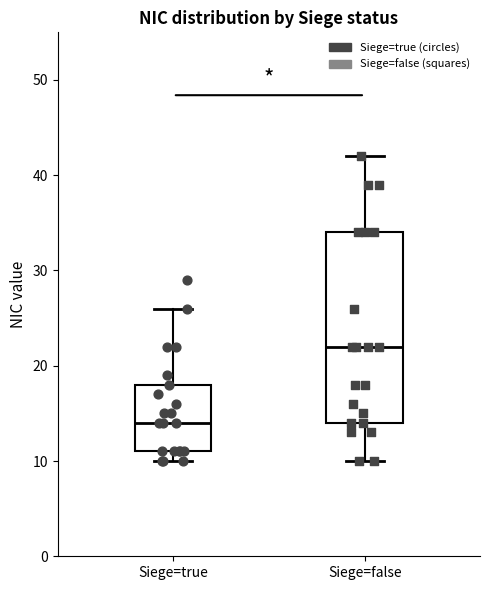

Which box is the tallest, from its lower edge to its upper edge?

Siege=false